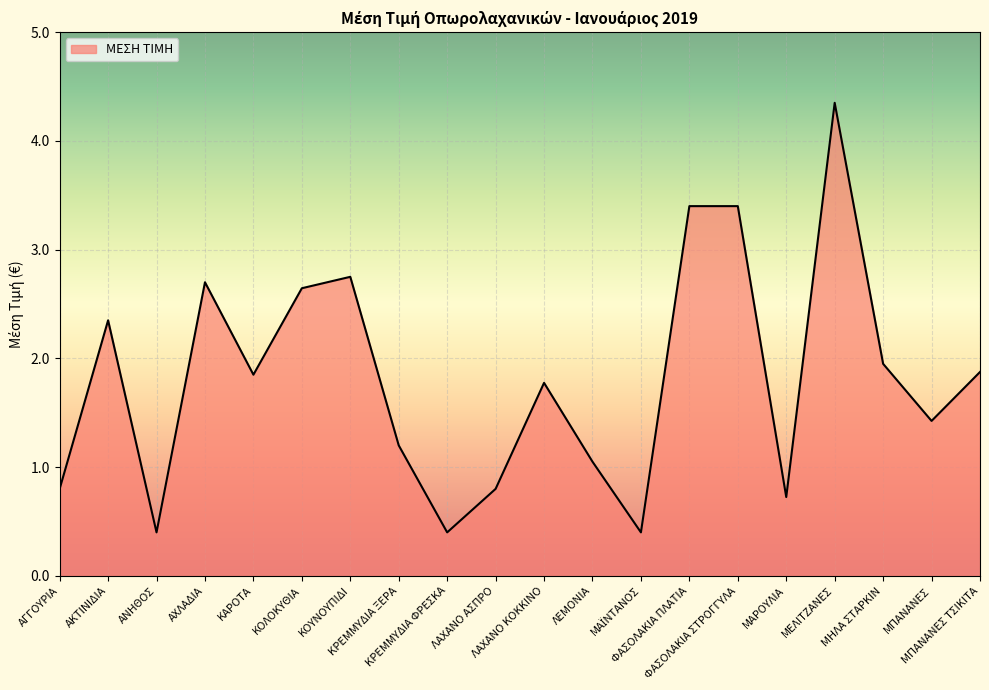

What is the minimum value shown in the chart?

0.4